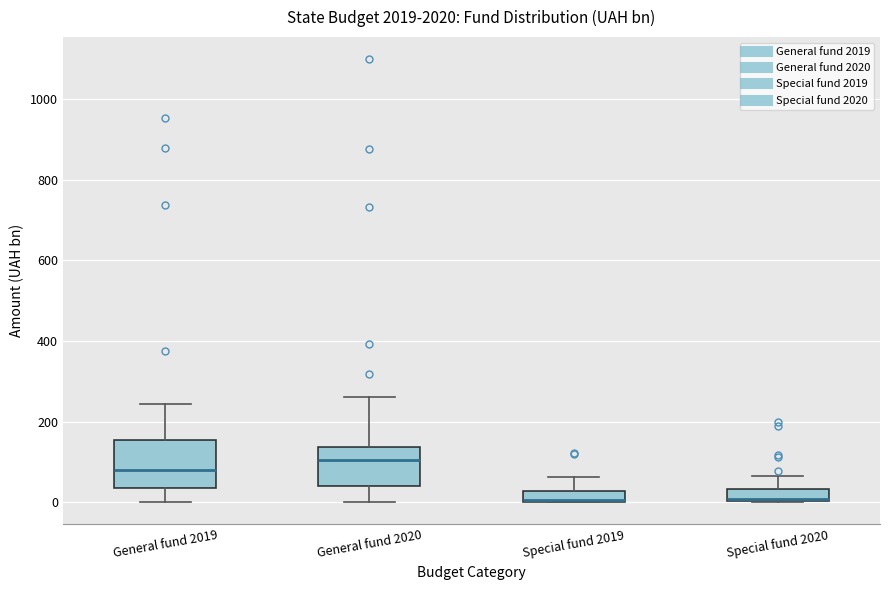

Where is the upper edge of the box for General fund 2019 on the y-axis? The values are not printed on the chart, so give them approximately, as read against the axis.

160